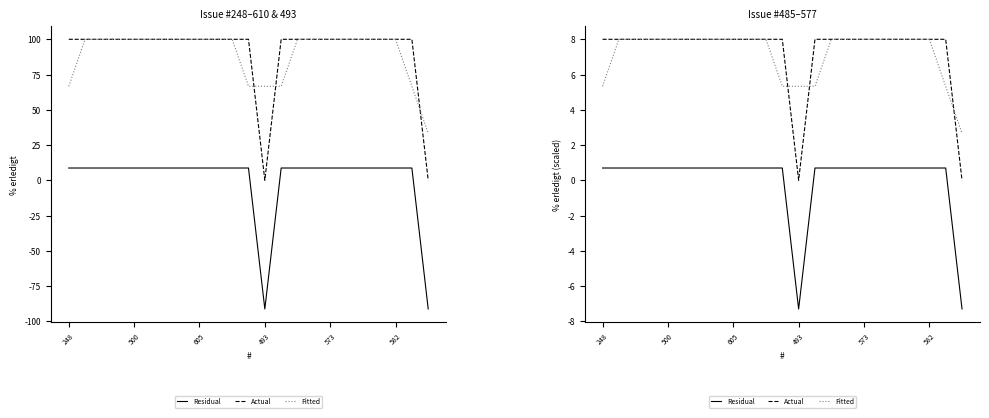

What is the difference between the maximum and minimum values in the Residual series?

8.0